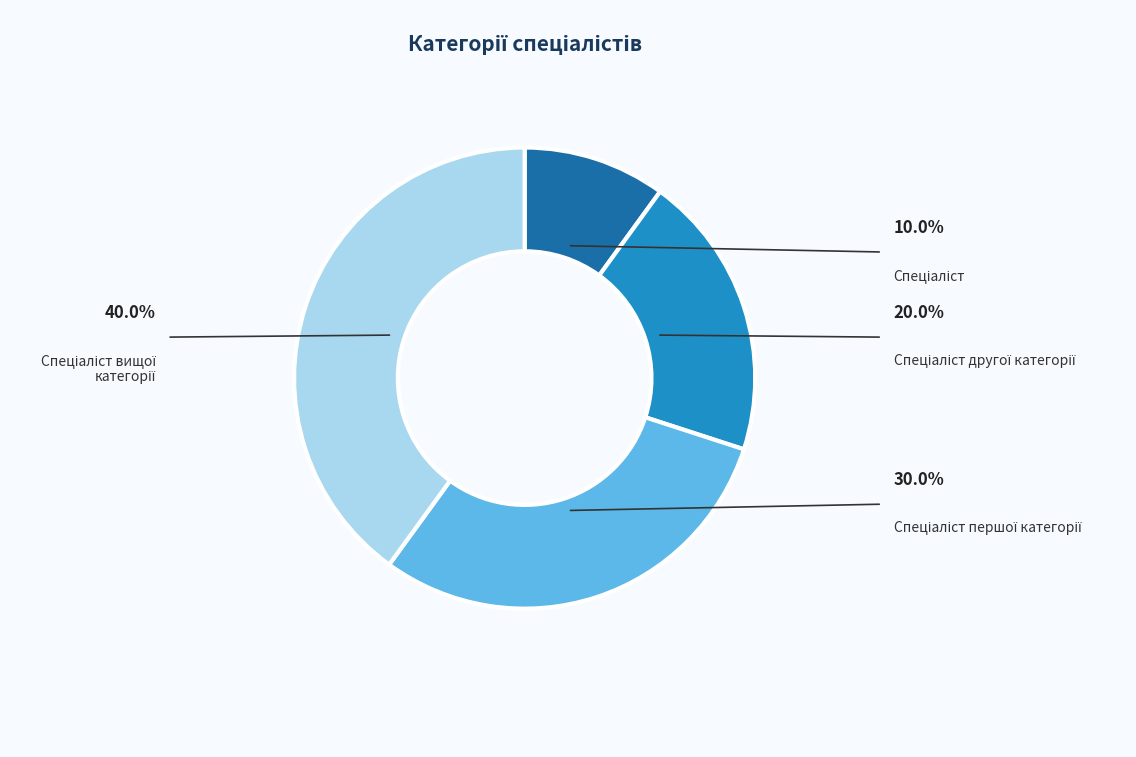

What percentage is NOT represented by Спеціаліст першої категорії?

70.0%